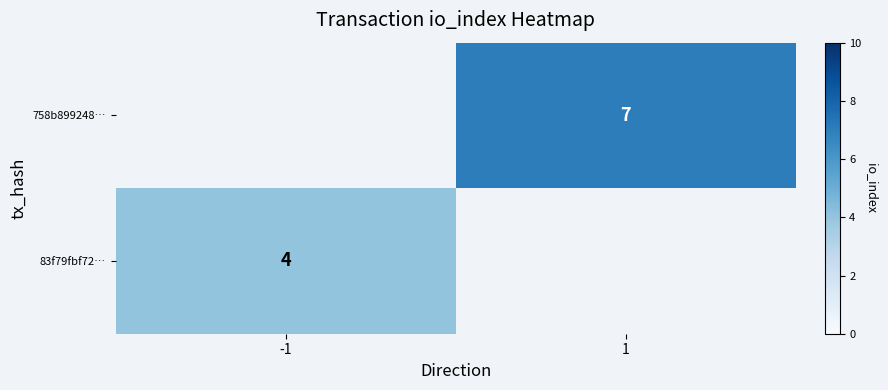

The 83f79fbf72… series shows 4 at -1. True or false?

True